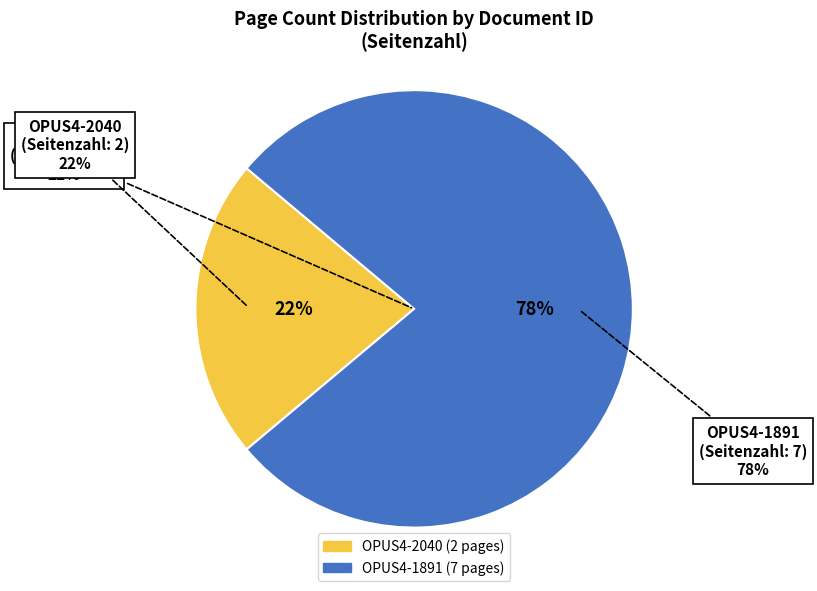

Is OPUS4-1891 the majority of the pie?

Yes